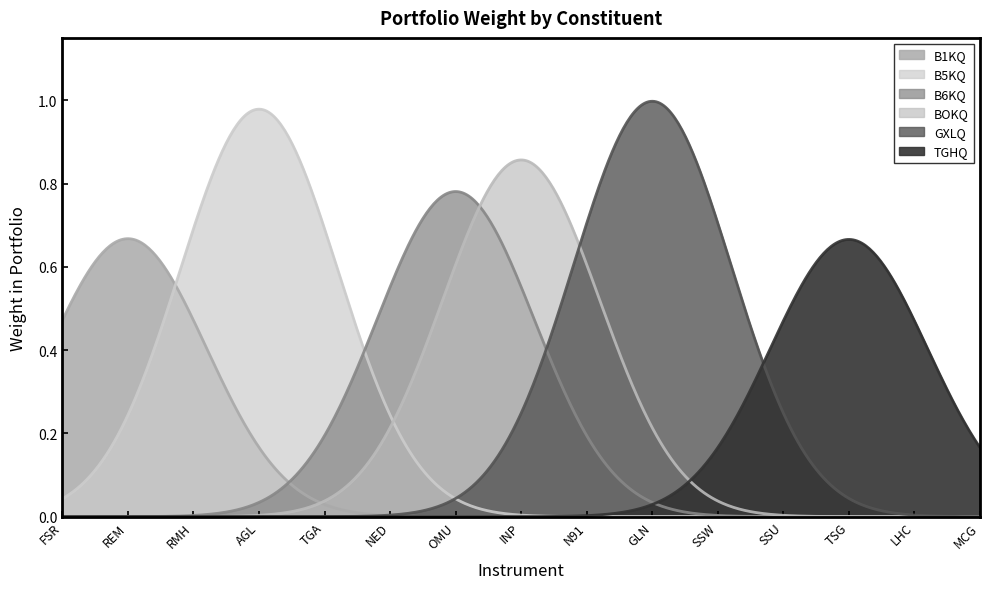

Is the value of B6KQ at TGA greater than the value of BOKQ at N91?

No